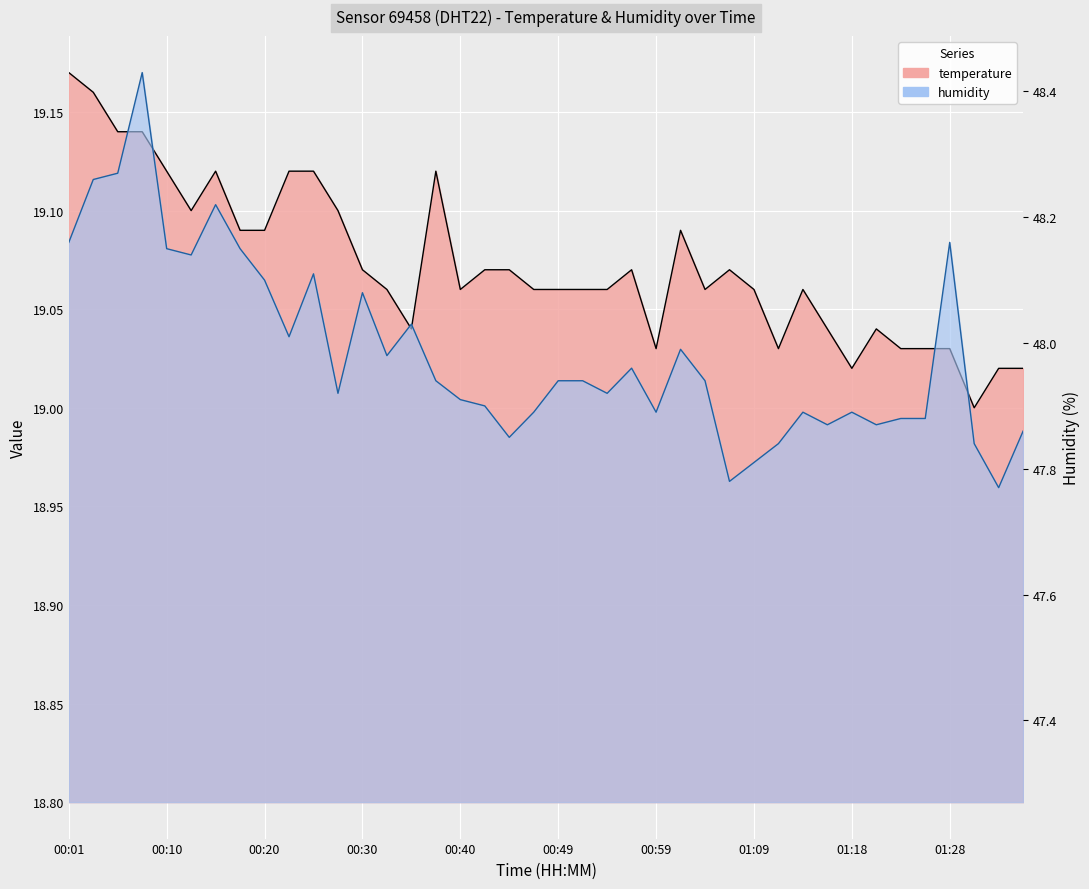

What is the spread (max minus min) of values at 00:18?

29.1